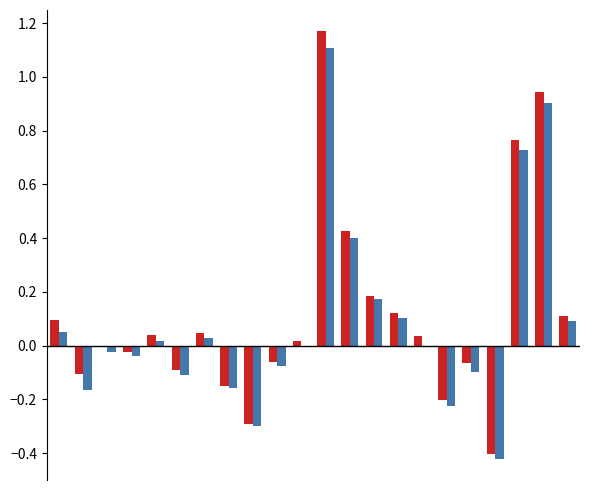

How many series are shown in this chart?

2